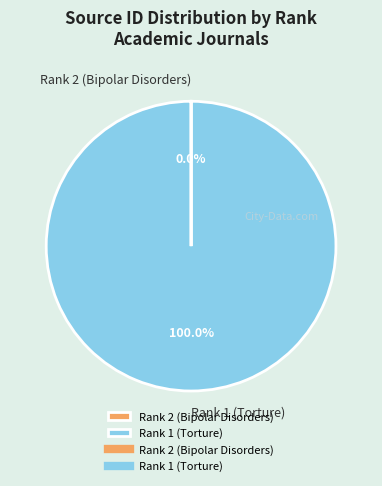

Which category accounts for the majority?

Rank 1 (Torture)